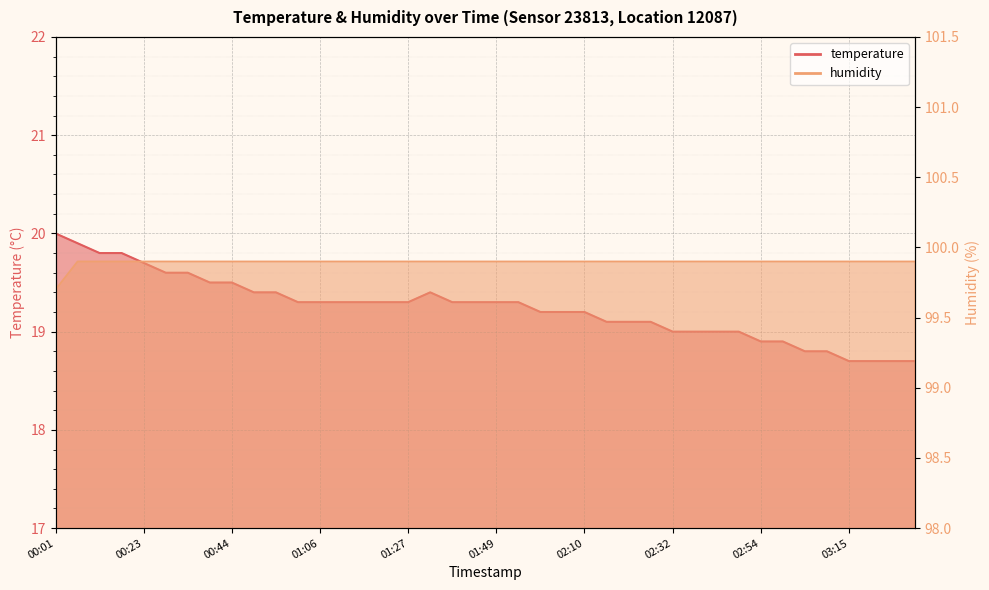

True or false: humidity and temperature intersect in this chart.

False